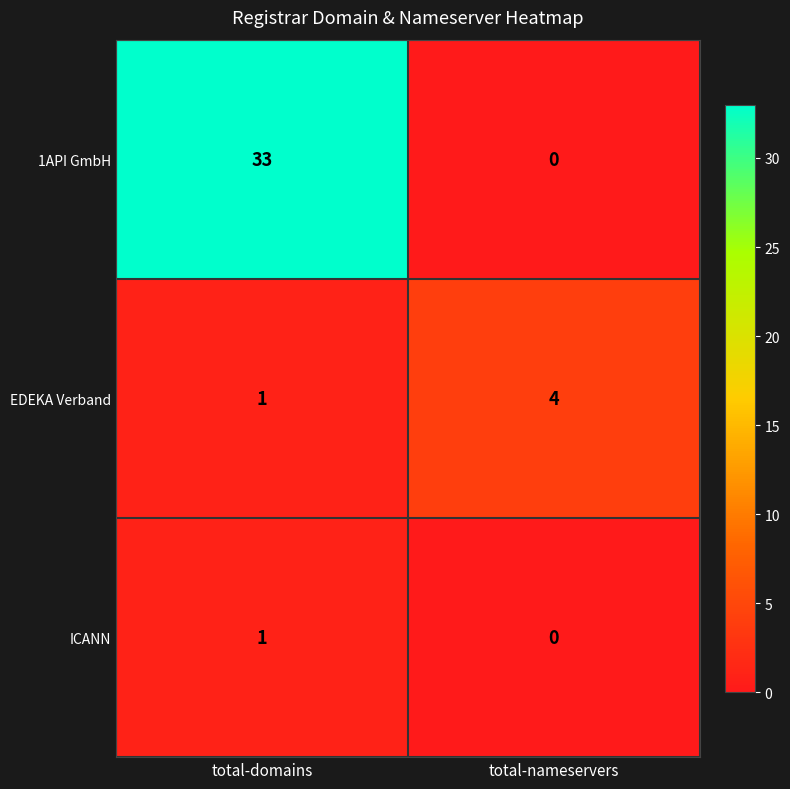

What is the total value across all series at total-nameservers?

4